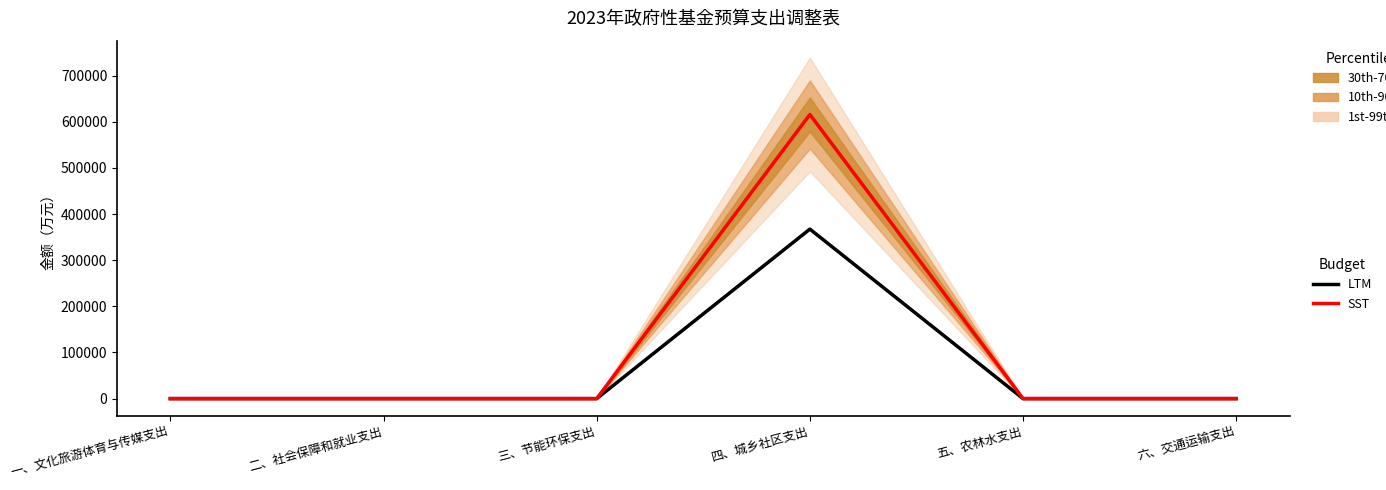

Between 五、农林水支出 and 一、文化旅游体育与传媒支出, which is larger?

五、农林水支出